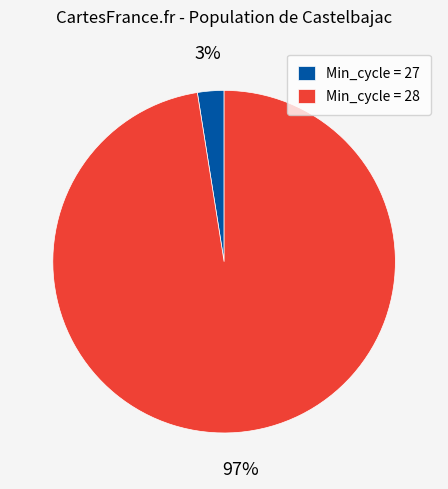

Does any single category account for the majority?

Yes